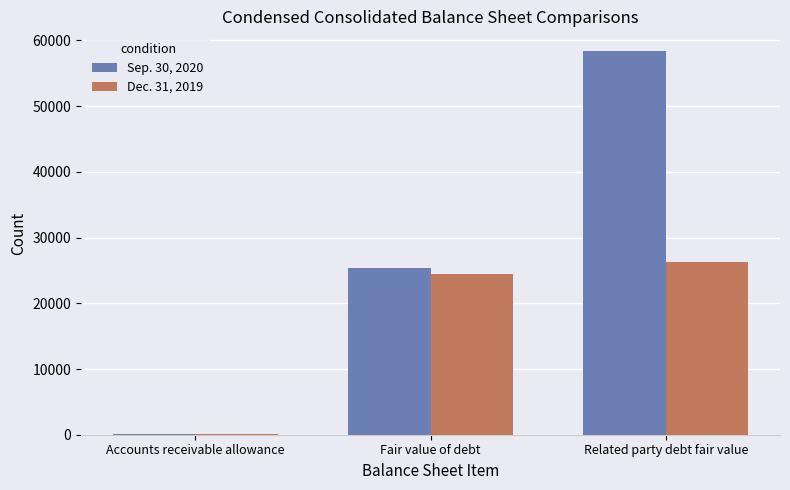

Which series has the largest total across all categories?

Sep. 30, 2020